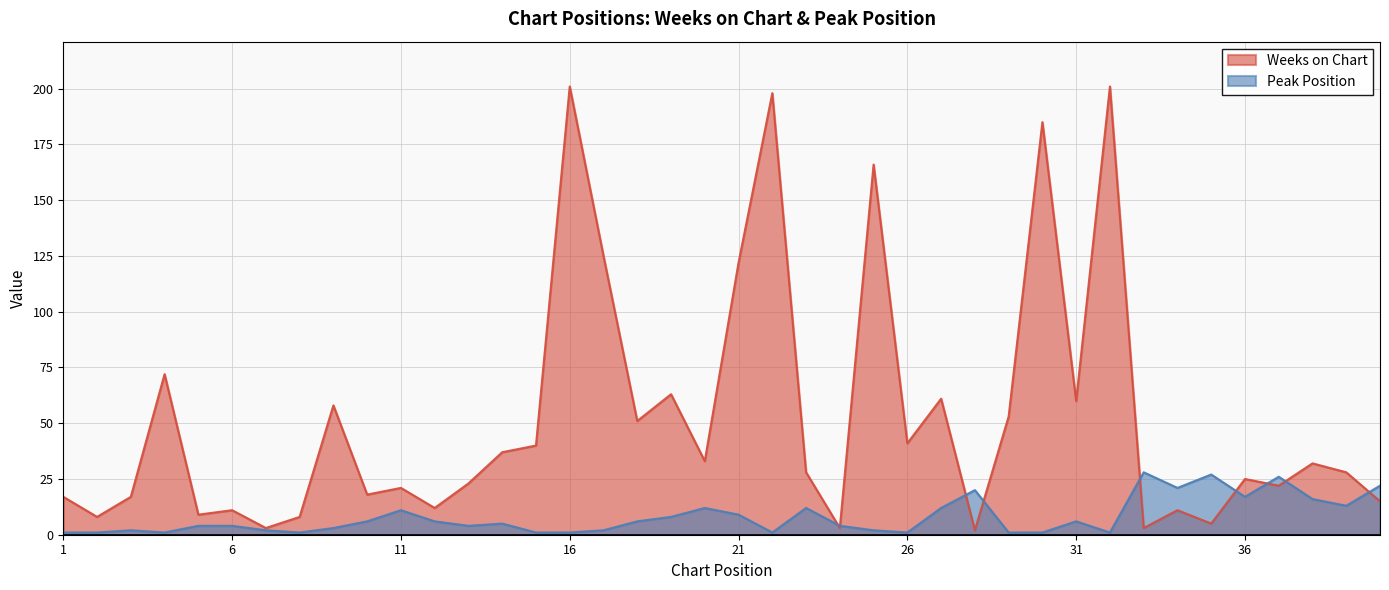

The value of Weeks on Chart at 5 is 9. True or false?

True